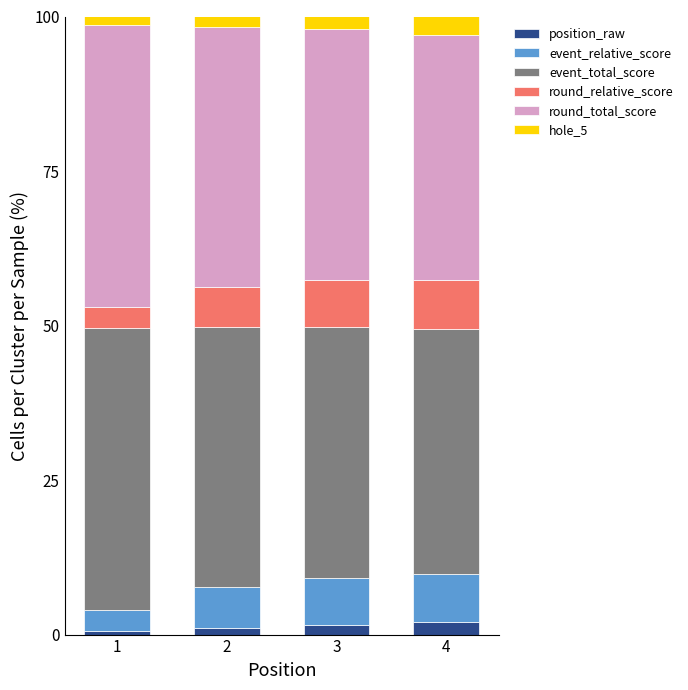

How many series are shown in this chart?

6